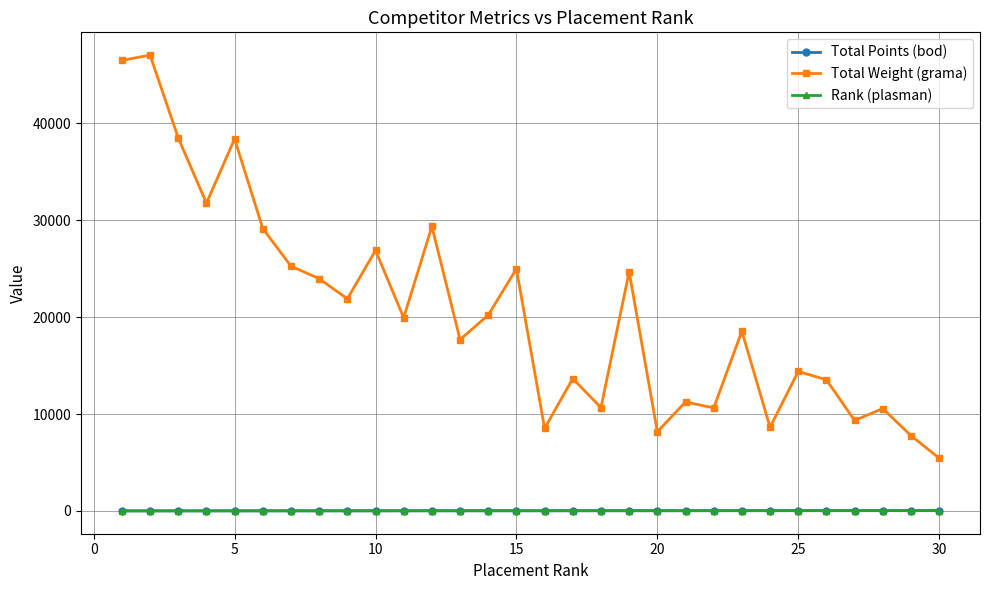

Count the number of data series in this chart.

3